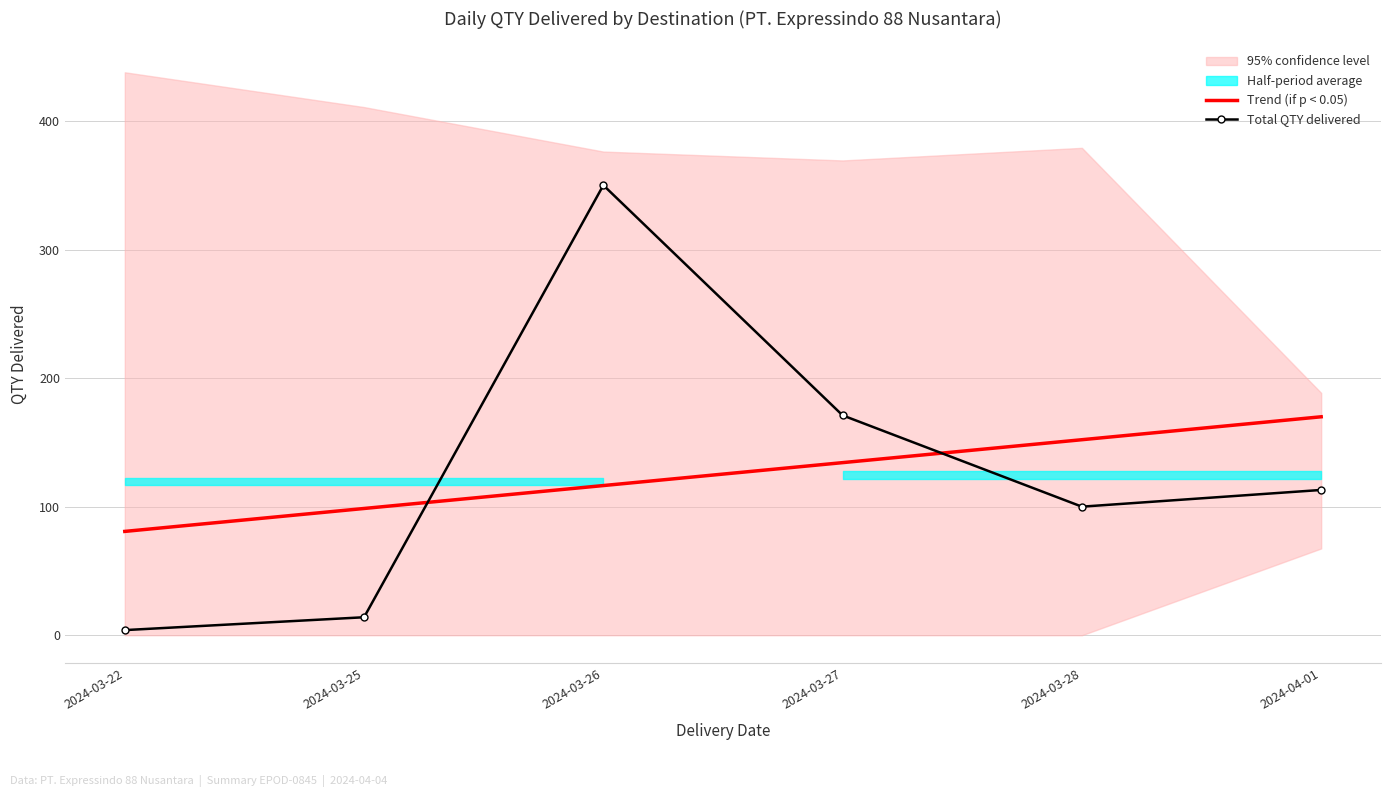

True or false: Trend (if p < 0.05) and Total QTY delivered cross at least once.

True